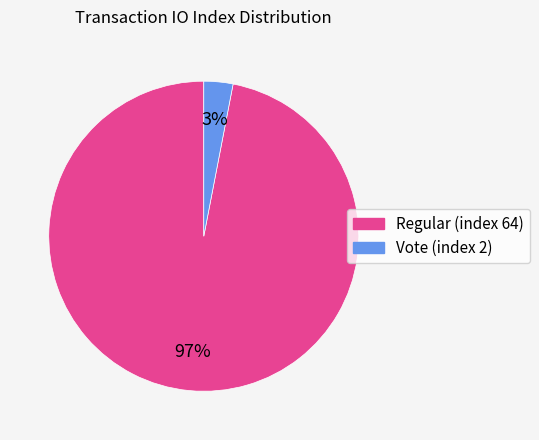

Does Regular (index 64) represent more than half of the total?

Yes